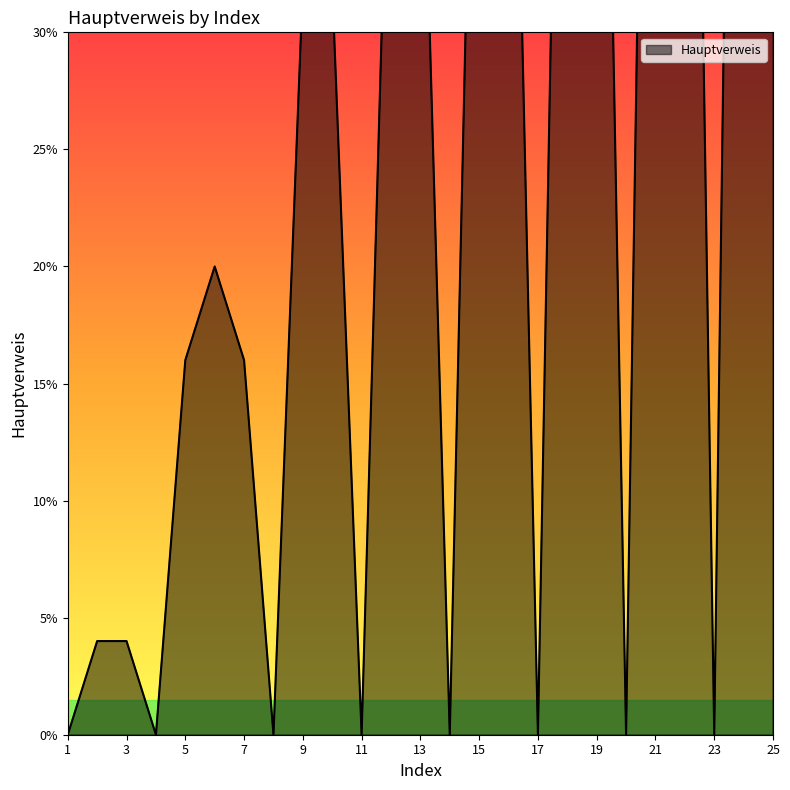

What is the difference between the values at 2 and 1?

4.0